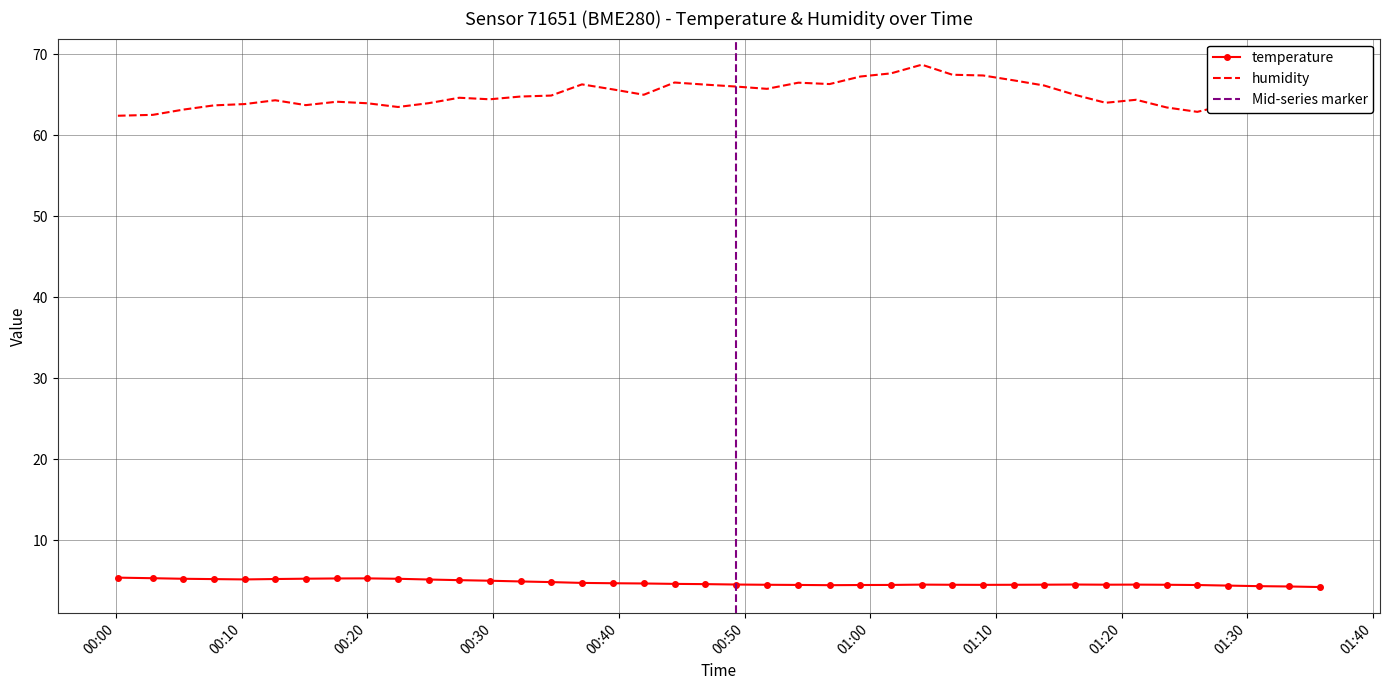

Reading left to right, what are all the values shown in this chart?

temperature: 5.4	5.3	5.3	5.2	5.2	5.2	5.3	5.3	5.3	5.3	5.2	5.1	5.0	4.9	4.9	4.8	4.7	4.7	4.6	4.6	4.6	4.5	4.5	4.5	4.5	4.5	4.5	4.5	4.5	4.5	4.5	4.6	4.5	4.5	4.5	4.5	4.4	4.4	4.3	4.2
humidity: 62.4	62.5	63.2	63.7	63.9	64.3	63.7	64.2	64.0	63.5	64.0	64.6	64.5	64.8	64.9	66.3	65.7	65.0	66.5	66.3	66.0	65.7	66.5	66.3	67.3	67.7	68.7	67.5	67.4	66.8	66.2	65.0	64.0	64.4	63.4	62.9	63.8	65.8	67.1	67.4